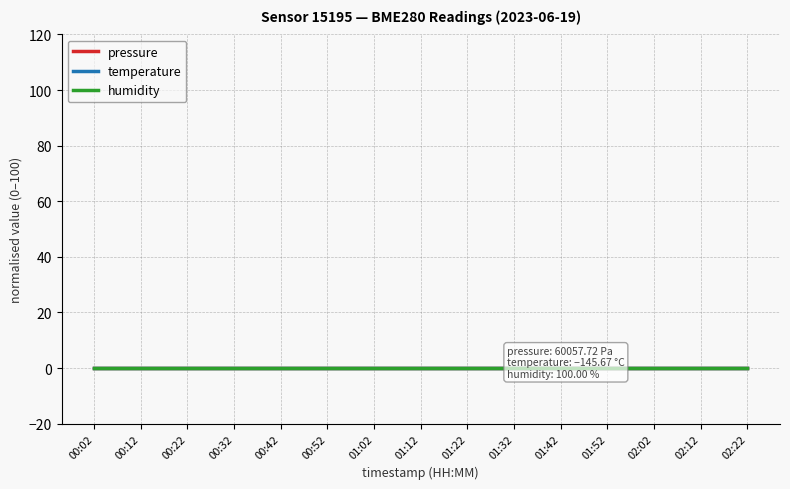

Is it true that temperature equals -40.6 at 01:02?

False